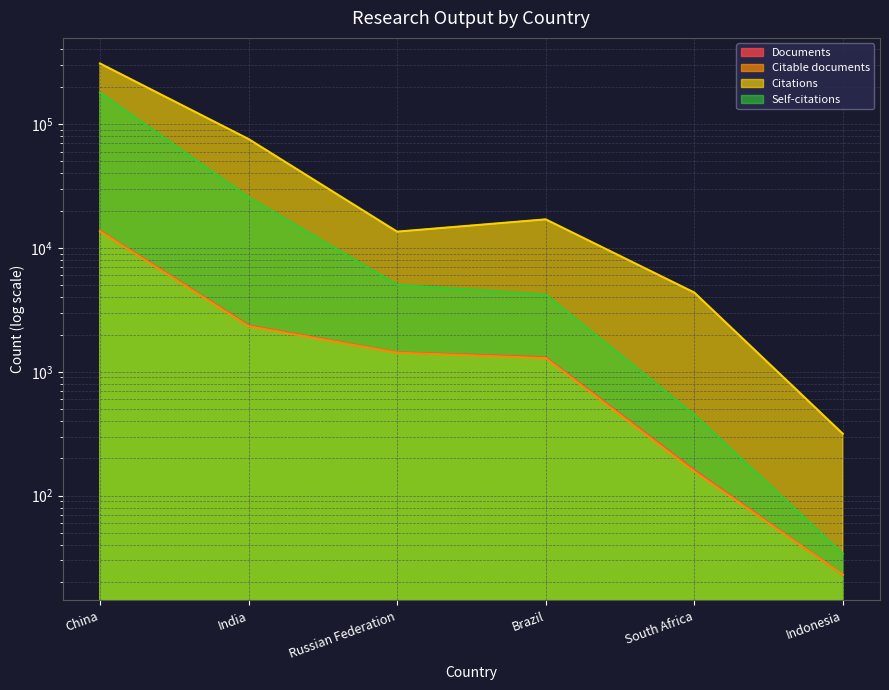

Which label corresponds to the smallest value in the chart?

Indonesia